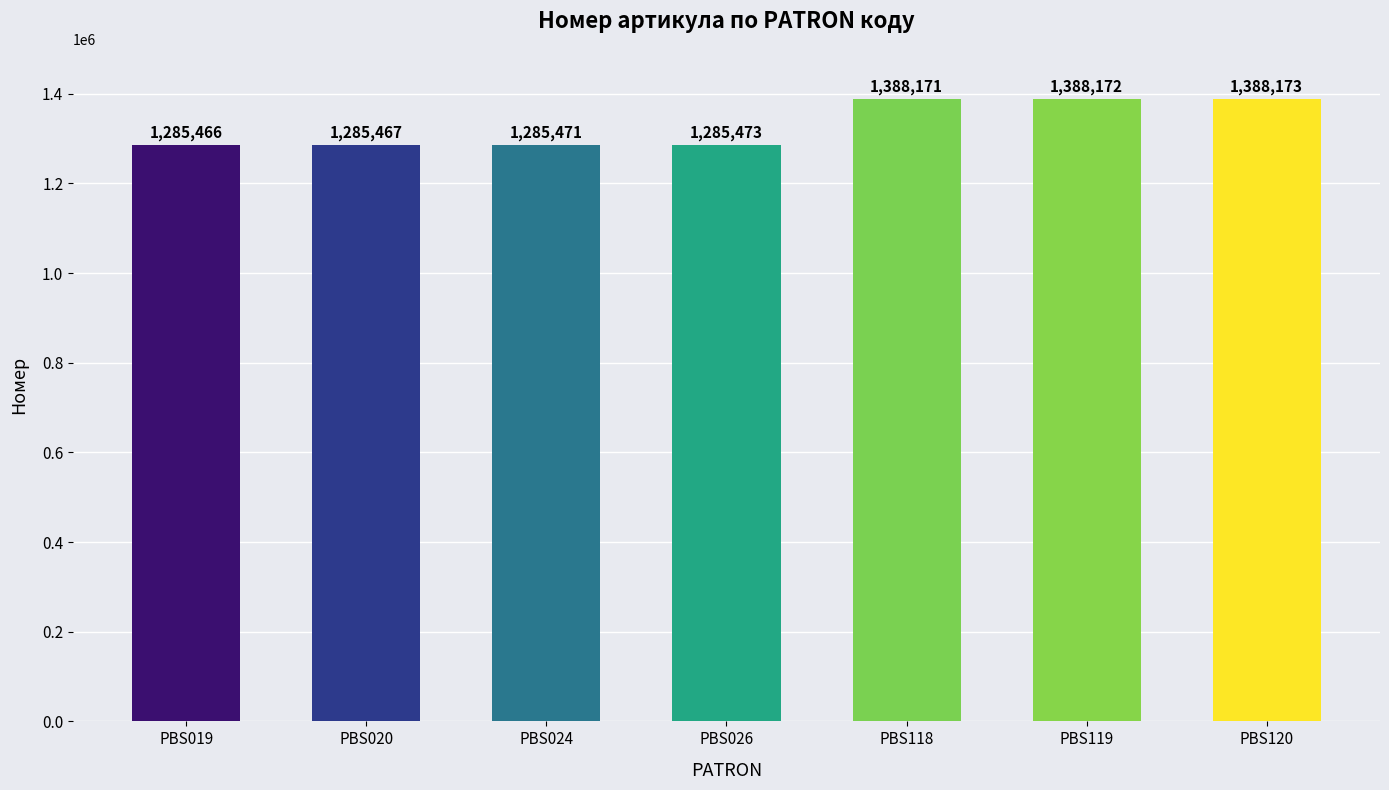

Which category has the highest value across all series?

PBS120